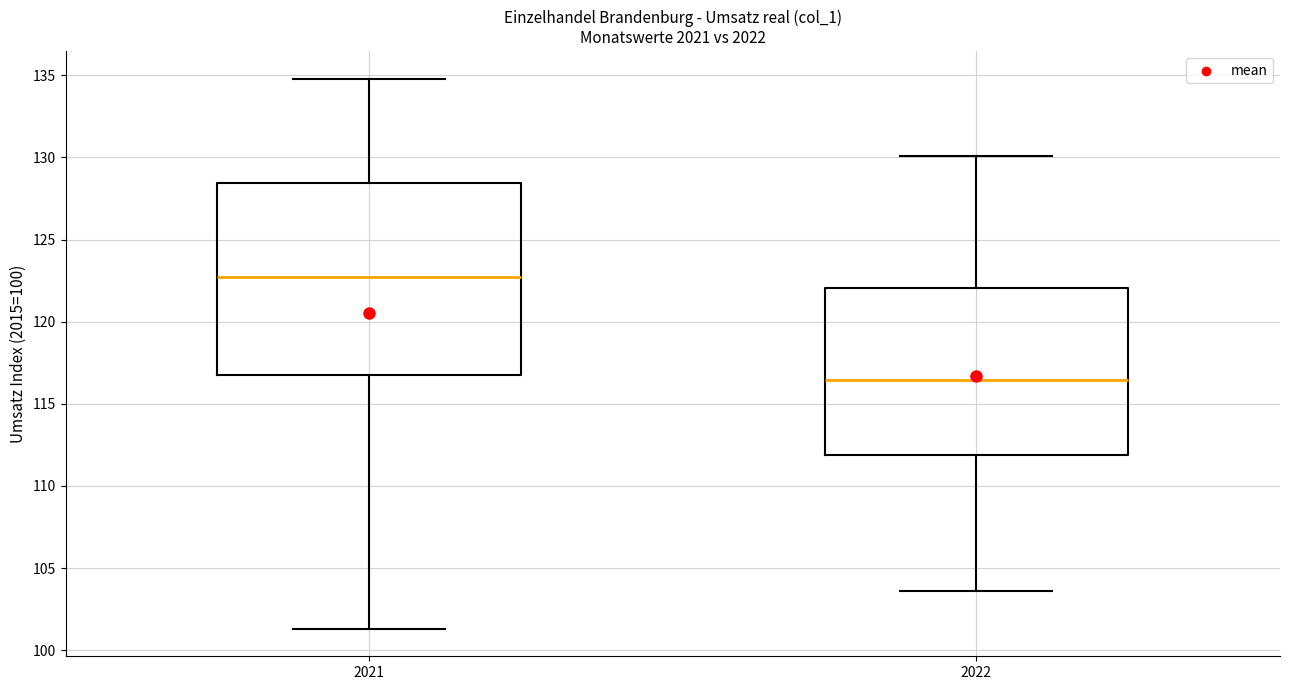

Reading left to right, read every box against the y-axis: the position of its median line, the range the box covers, and the ends of its whiskers. The values are not printed on the chart, so give them approximately, as read against the axis.

2021: median 123.0, box 117.0 to 128.5, whiskers 101.5 to 135.0
2022: median 116.5, box 112.0 to 122.0, whiskers 103.5 to 130.0